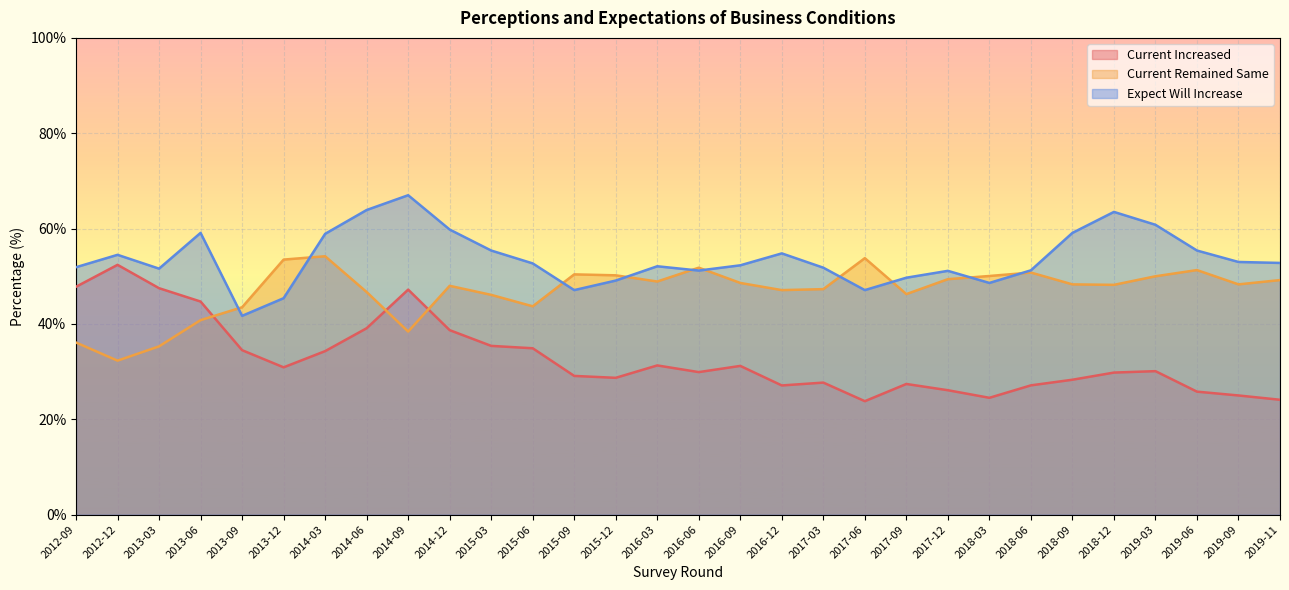

Reading right to left, extract all data points from this chart.

Current Increased: 24.1	25.0	25.8	30.1	29.8	28.3	27.1	24.5	26.1	27.4	23.8	27.7	27.1	31.2	29.9	31.3	28.7	29.1	34.9	35.4	38.7	47.2	39.1	34.3	30.9	34.5	44.7	47.5	52.4	47.8
Current Remained Same: 49.2	48.3	51.3	50.0	48.2	48.3	50.8	50.1	49.4	46.3	53.8	47.3	47.1	48.6	51.8	48.9	50.2	50.4	43.7	46.1	48.0	38.4	46.7	54.2	53.5	43.5	40.8	35.3	32.3	36.1
Expect Will Increase: 52.8	53.0	55.4	60.8	63.5	59.1	51.2	48.6	51.1	49.7	47.1	51.8	54.8	52.3	51.2	52.1	49.1	47.1	52.7	55.4	59.8	67.0	63.9	58.9	45.4	41.7	59.1	51.6	54.5	51.9